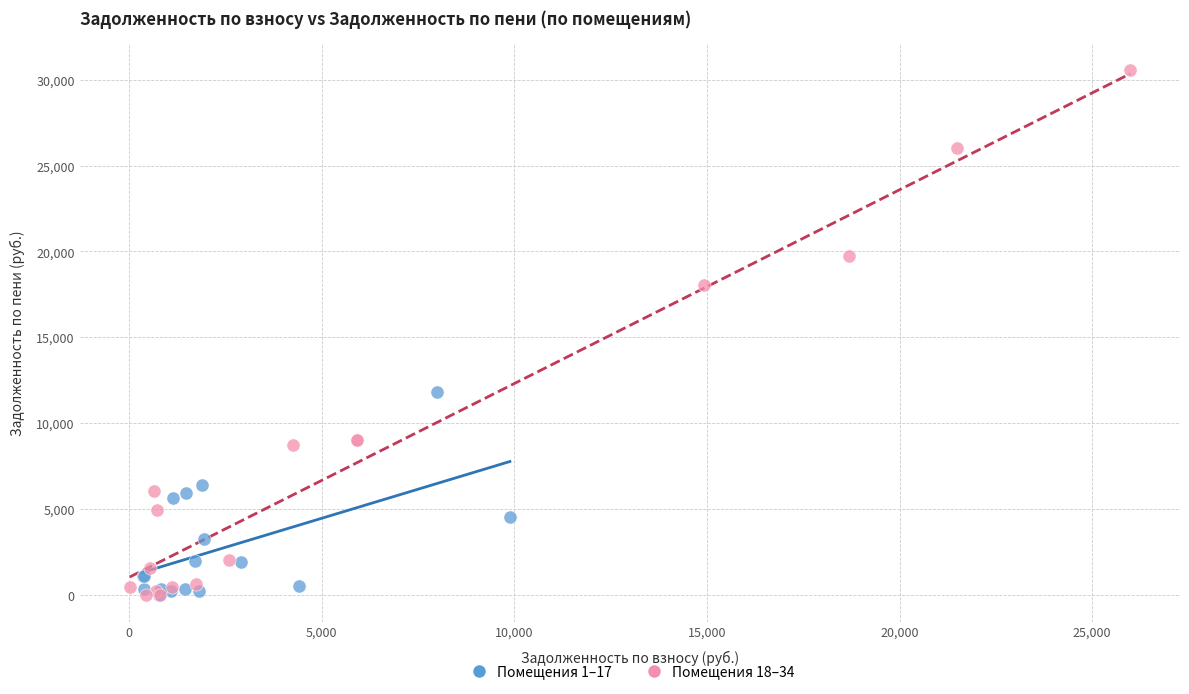

Which series has the largest Y range (max minus min)?

Помещения 18–34